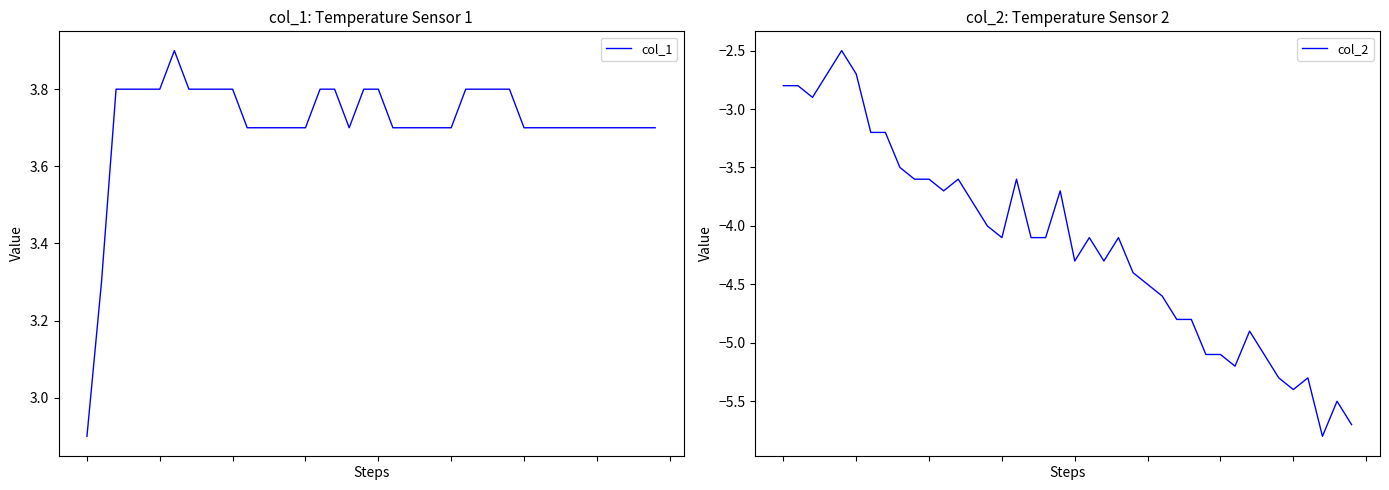

How many data points in col_2 are above -4?

16